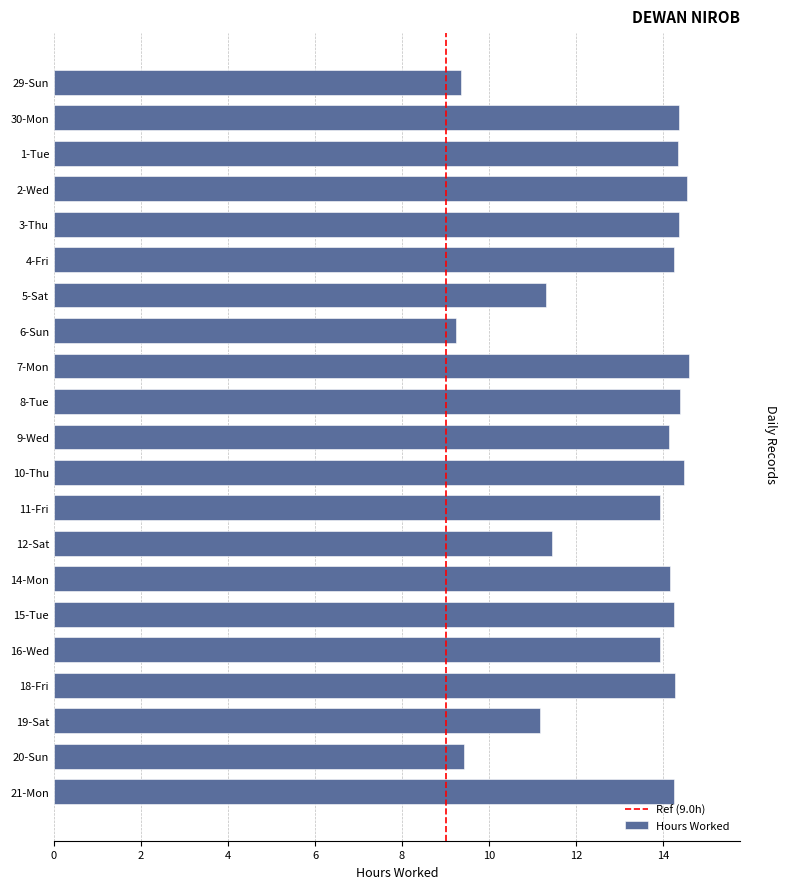

What is the change in value from 3-Thu to 19-Sat?

-3.2